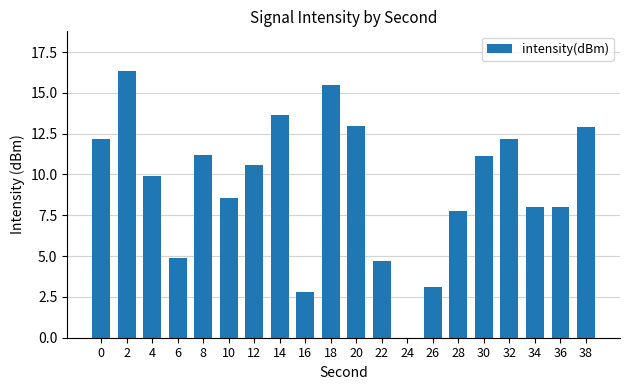

True or false: the data shows 12.2 at 0.

True